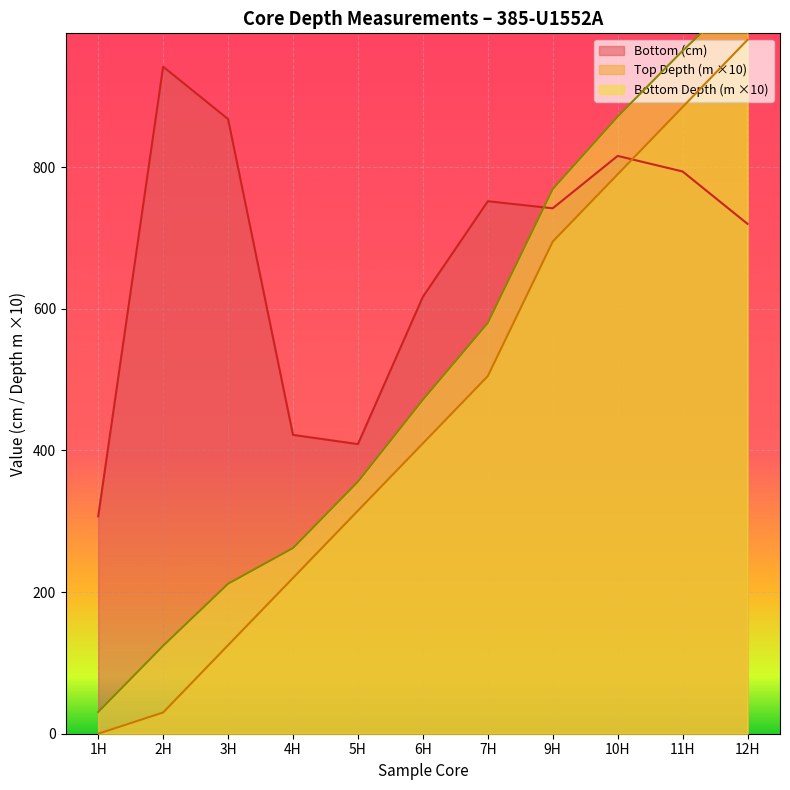

Which series has the widest spread of values?

Bottom Depth (m)